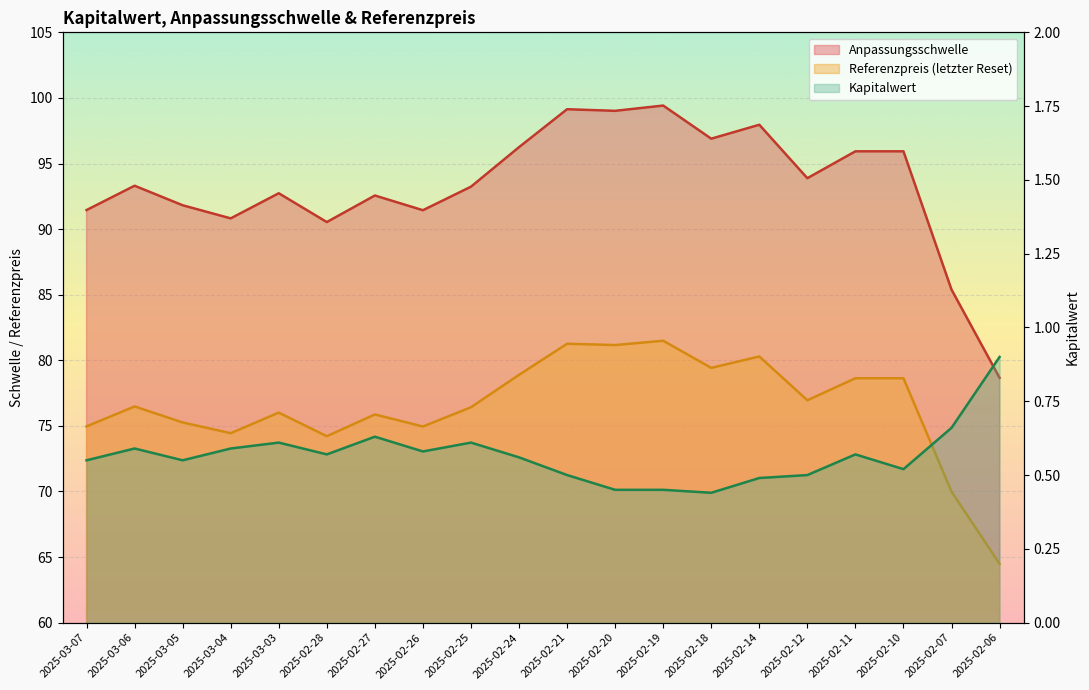

Rank the series by their average value, from lowest to highest.

Kapitalwert, Referenzpreis, Anpassungsschwelle